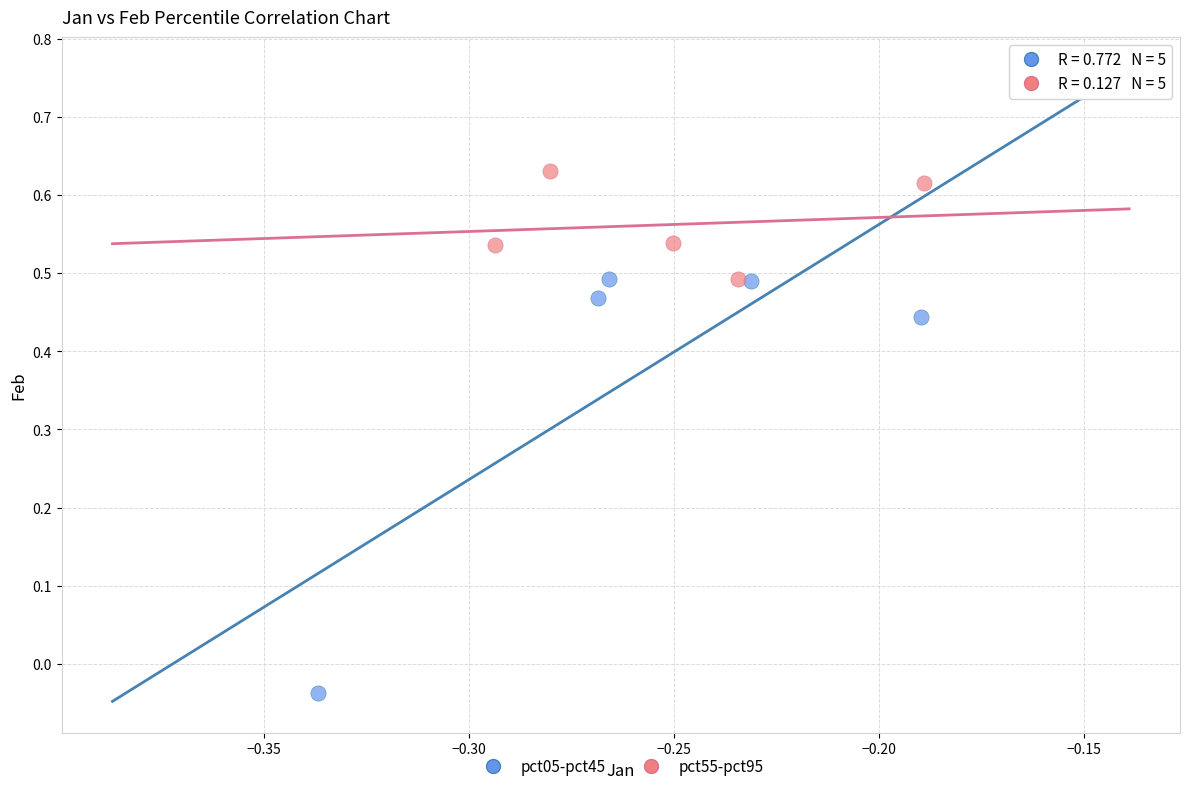

Which series reaches the minimum Y coordinate?

pct05-pct45